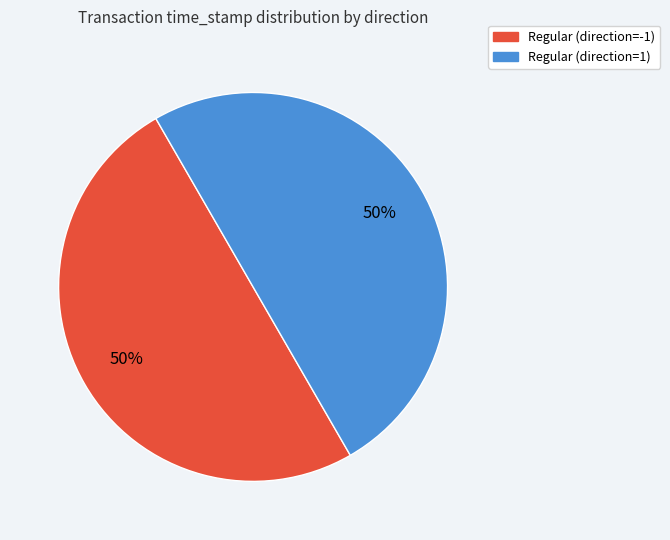

True or false: Regular (direction=1) accounts for 50% of the total.

True